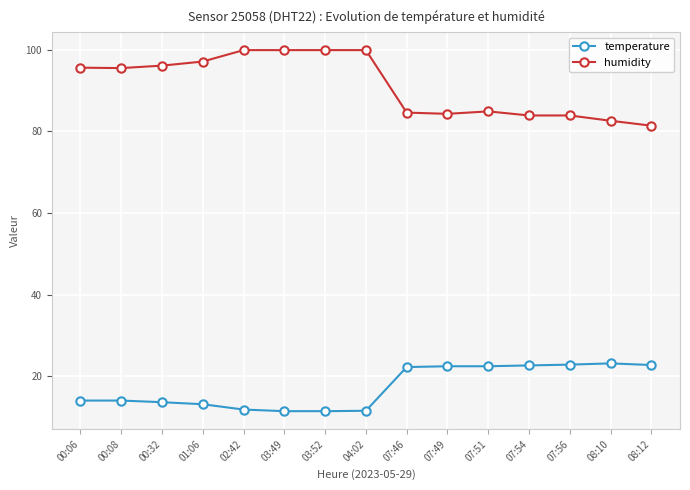

How many data points in humidity are less than 95?

7